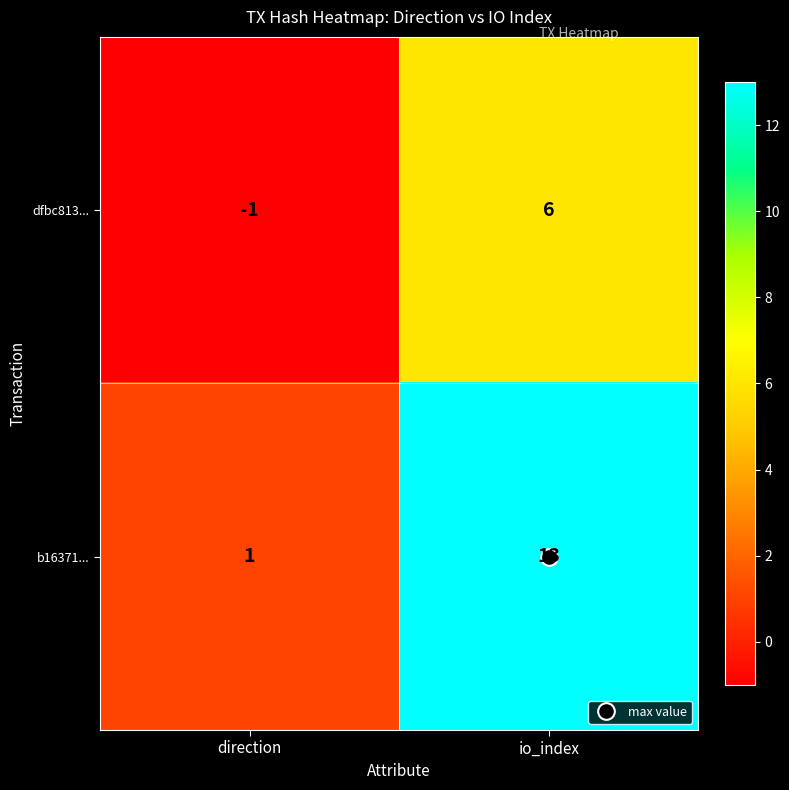

Which series has the widest spread of values?

b16371...